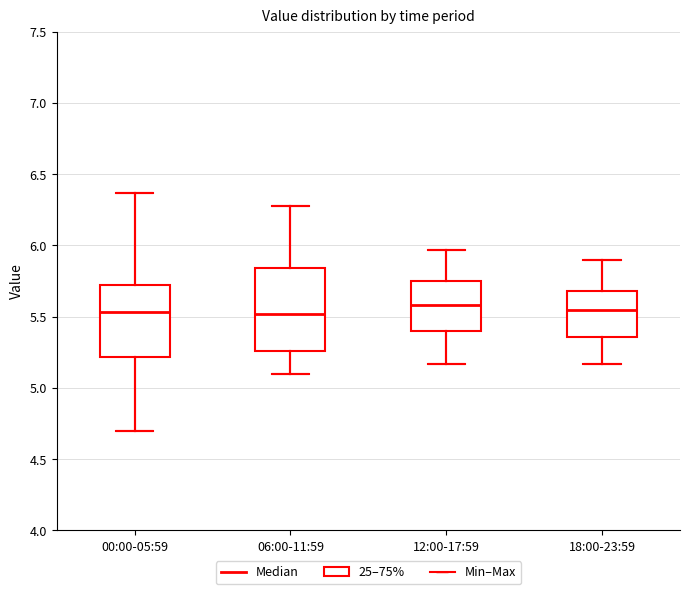

Reading left to right, transcribe this box plot: for each box, give where its median line is, the range the box spans, and where its two whiskers end, as read against the y-axis. The values are not printed on the chart, so give them approximately, as read against the axis.

00:00-05:59: median 5.55, box 5.20 to 5.75, whiskers 4.70 to 6.35
06:00-11:59: median 5.50, box 5.25 to 5.85, whiskers 5.10 to 6.30
12:00-17:59: median 5.60, box 5.40 to 5.75, whiskers 5.15 to 5.95
18:00-23:59: median 5.55, box 5.35 to 5.70, whiskers 5.15 to 5.90